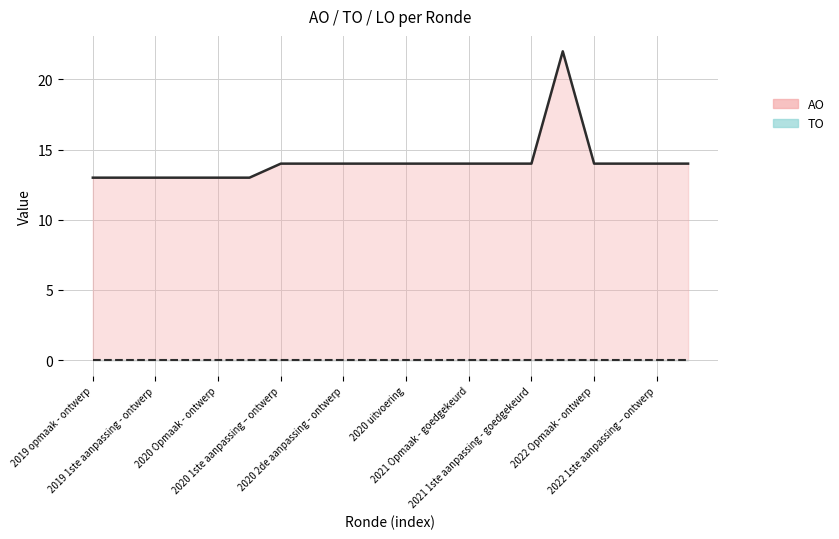

Count the number of categories in the chart.

20